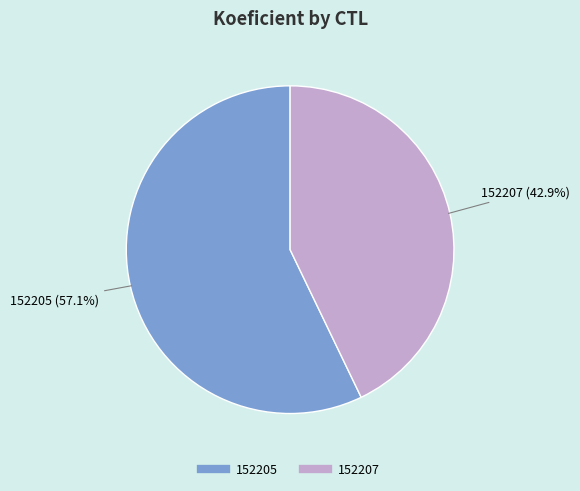

Count the number of slices in the pie.

2